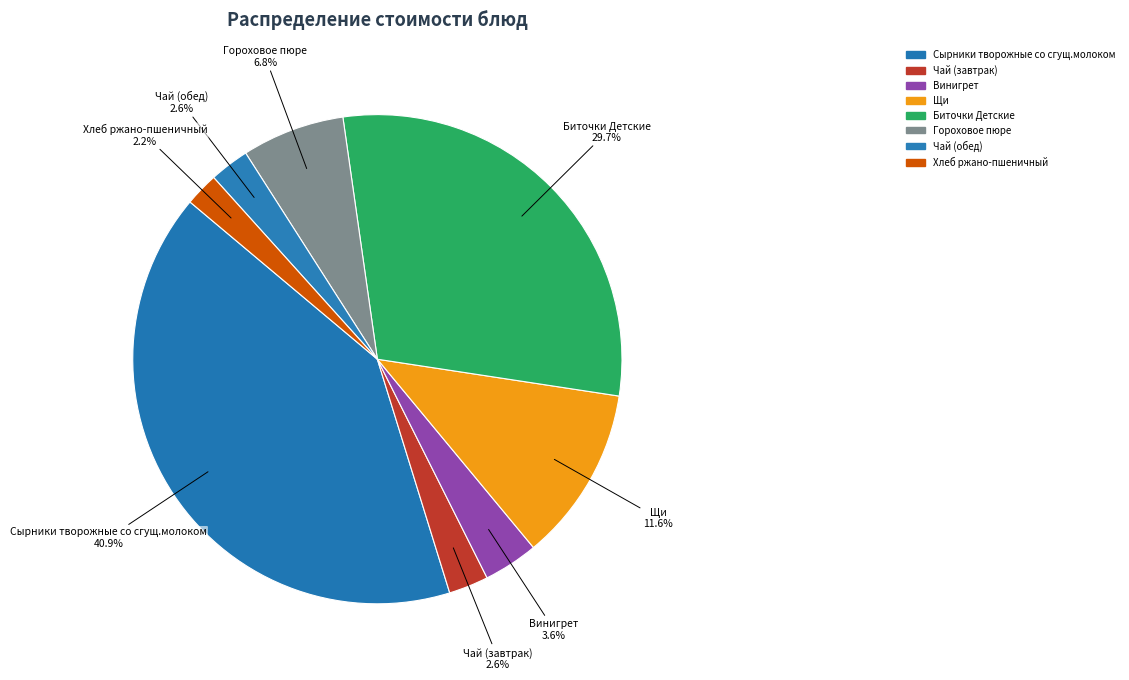

Which category has the smallest portion of the pie?

Хлеб ржано-пшеничный